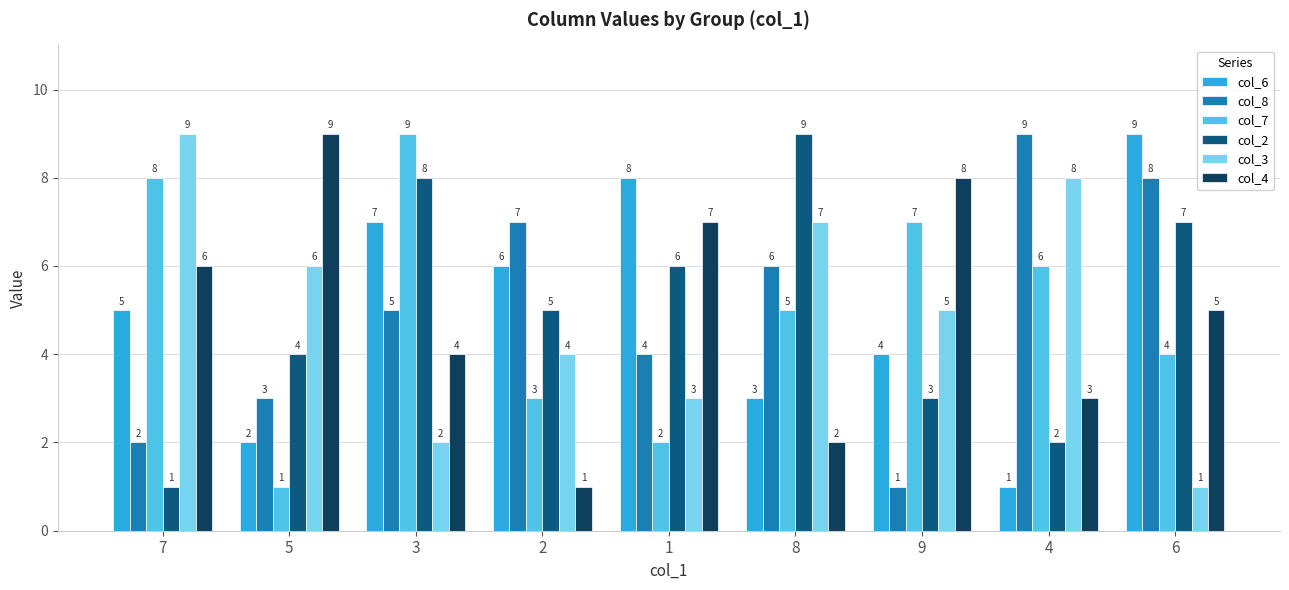

Are the bars grouped side by side (vs. stacked)?

Yes